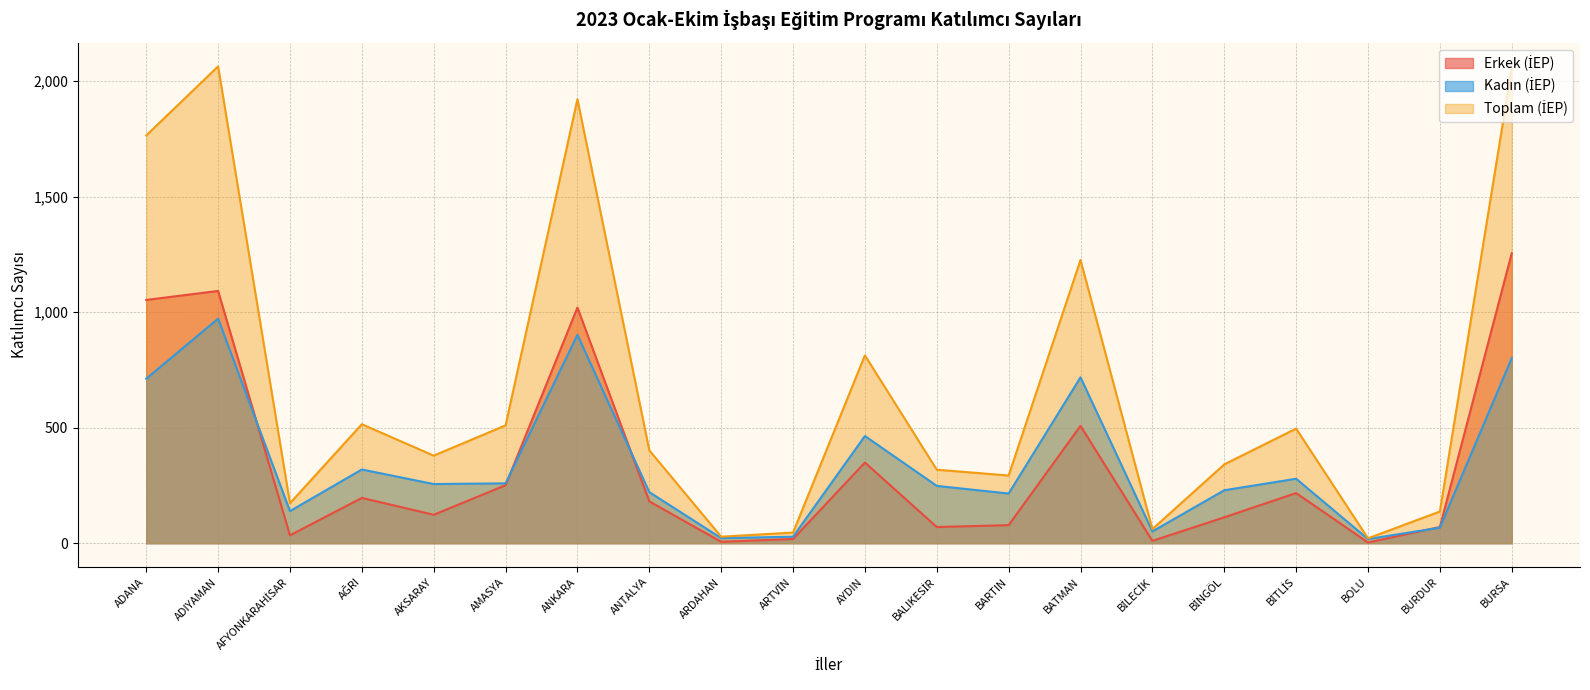

At how many categories does at least one series exceed 1588?

4